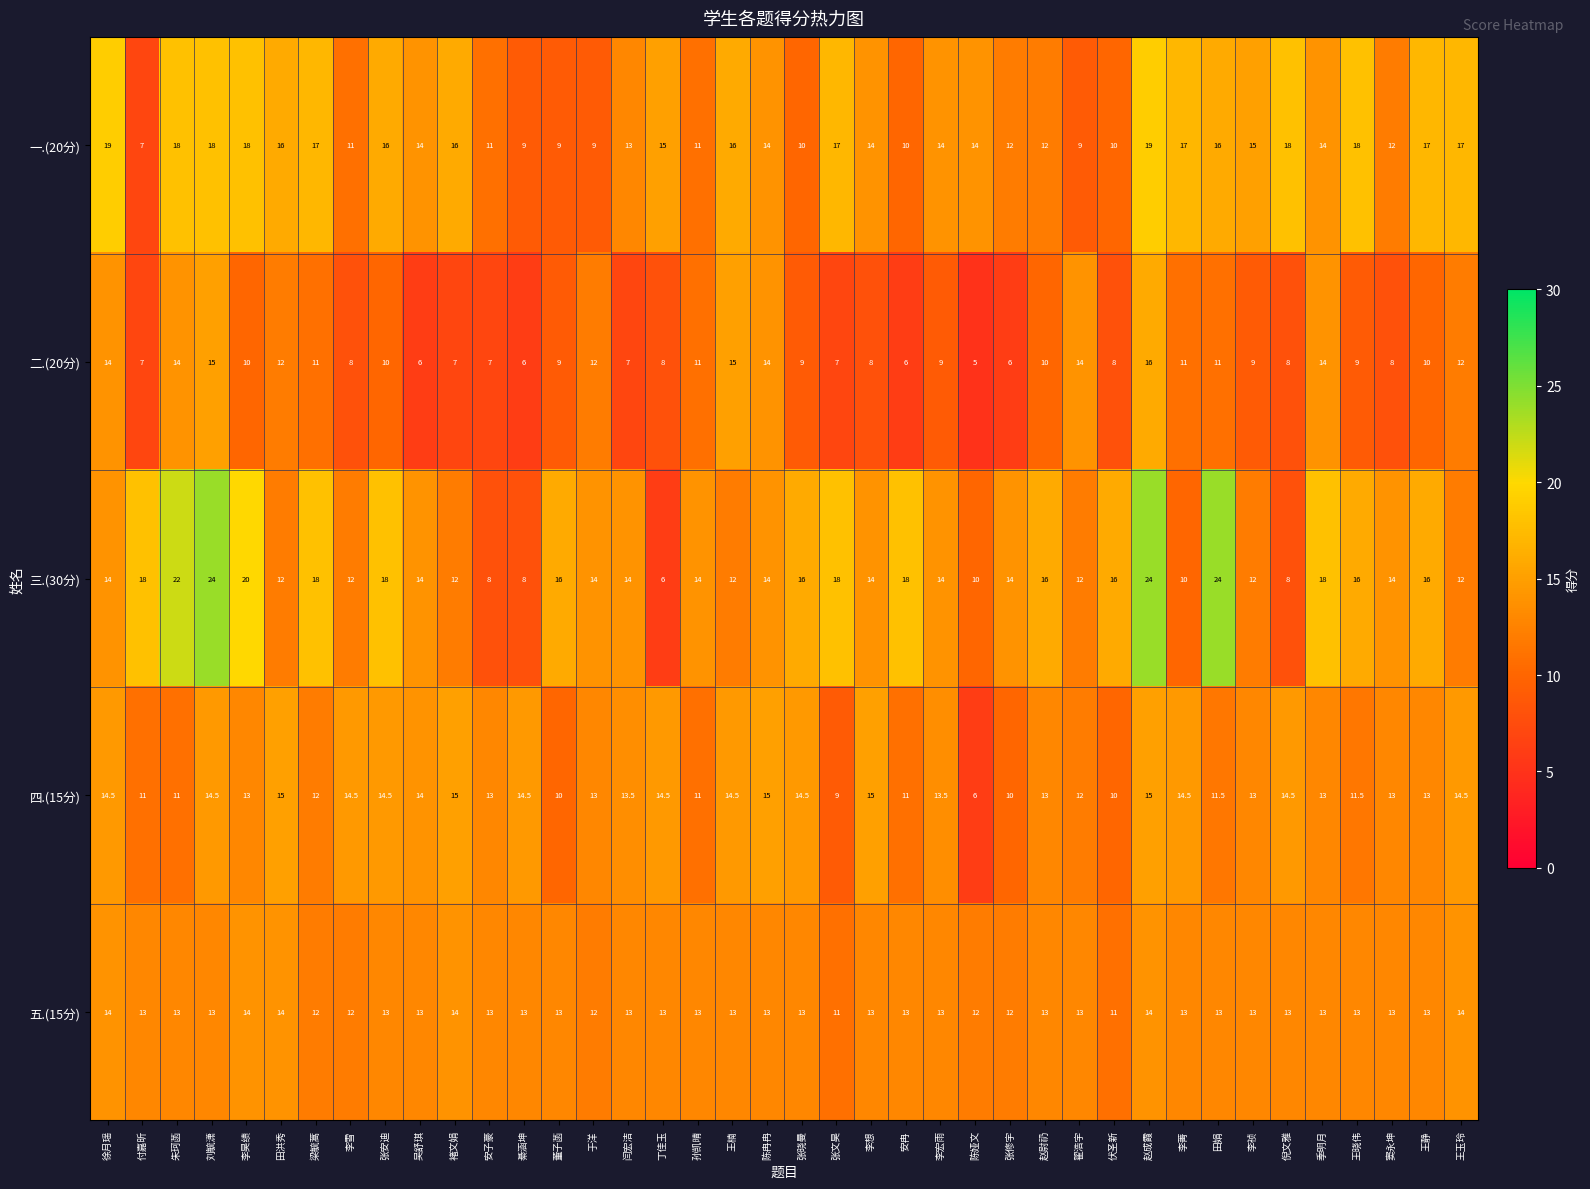

Count the 三.(30分) values in the range 12 to 18.

29